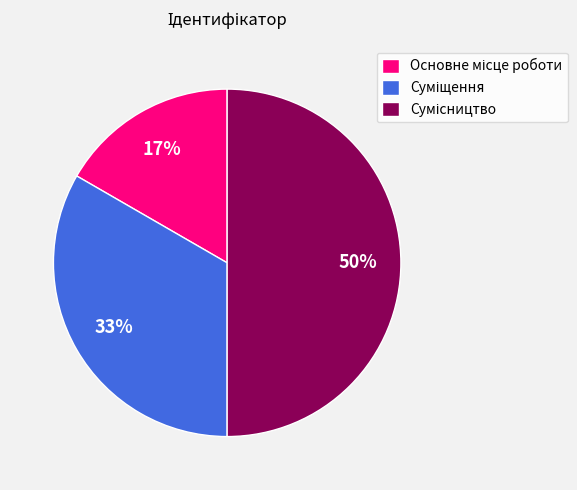

To the nearest percent, what is the average slice percentage?

33%